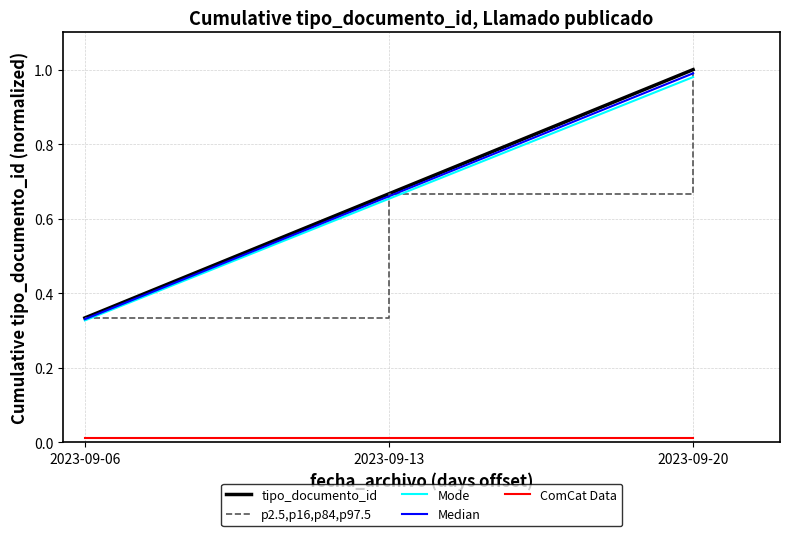

At which category is the sum across all series the highest?

2023-09-20